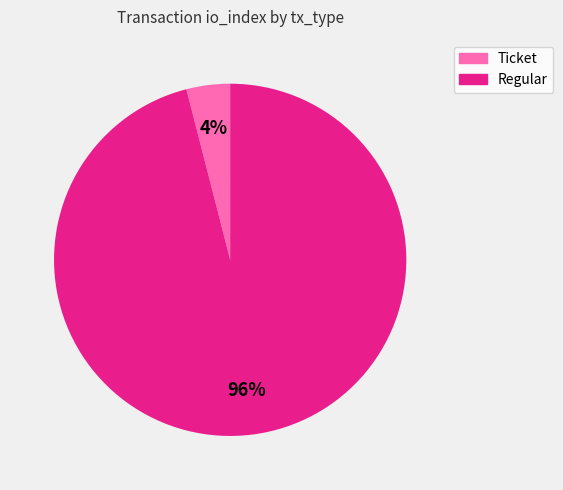

To the nearest percent, what is the difference between the largest and smallest slice percentages?

92%